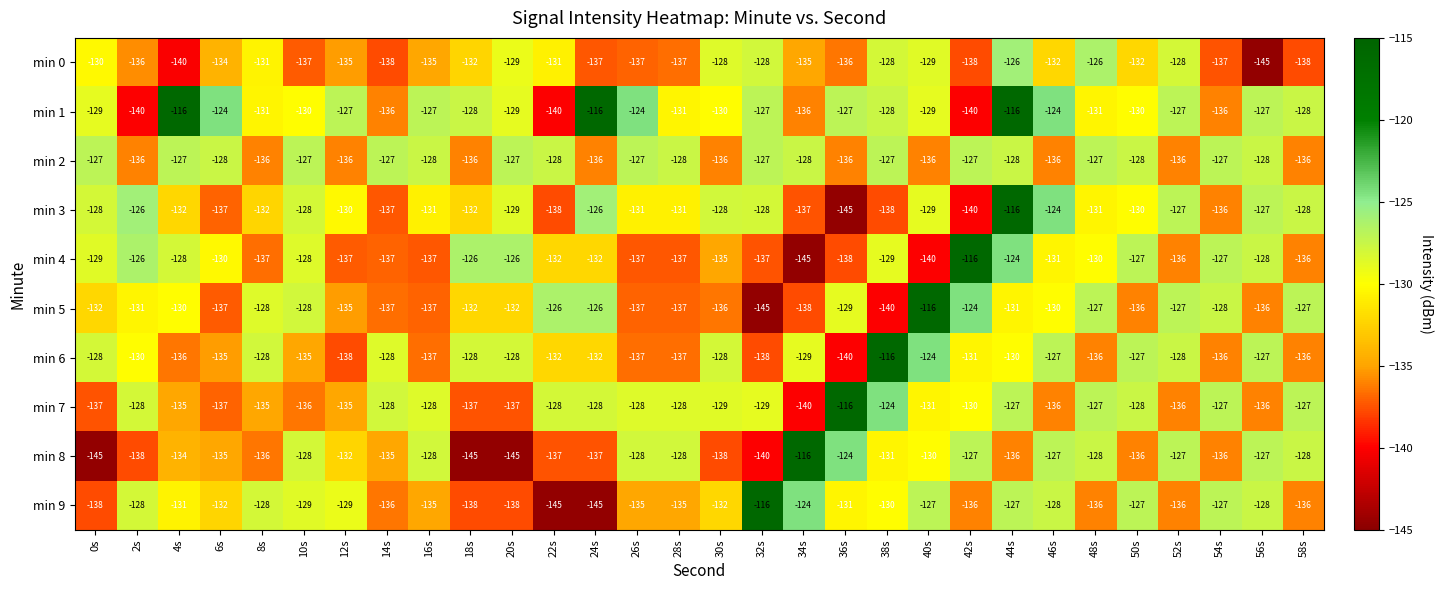

At which label is min 8 closest to -130?

40s